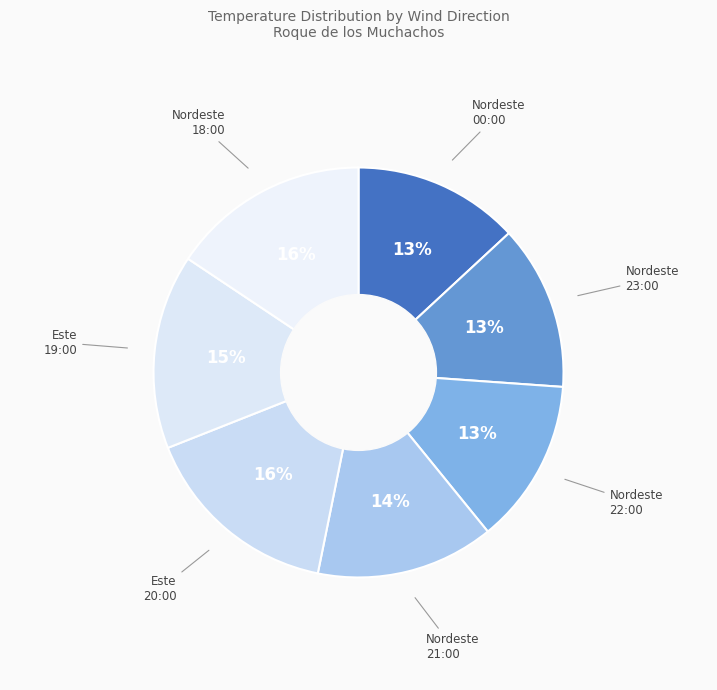

What is the largest slice in the pie chart?

Este 20:00